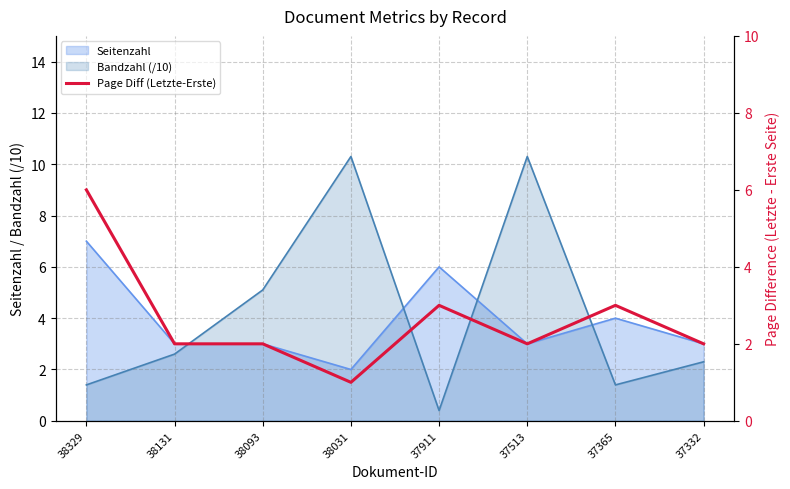

Where is the first local minimum?

38031